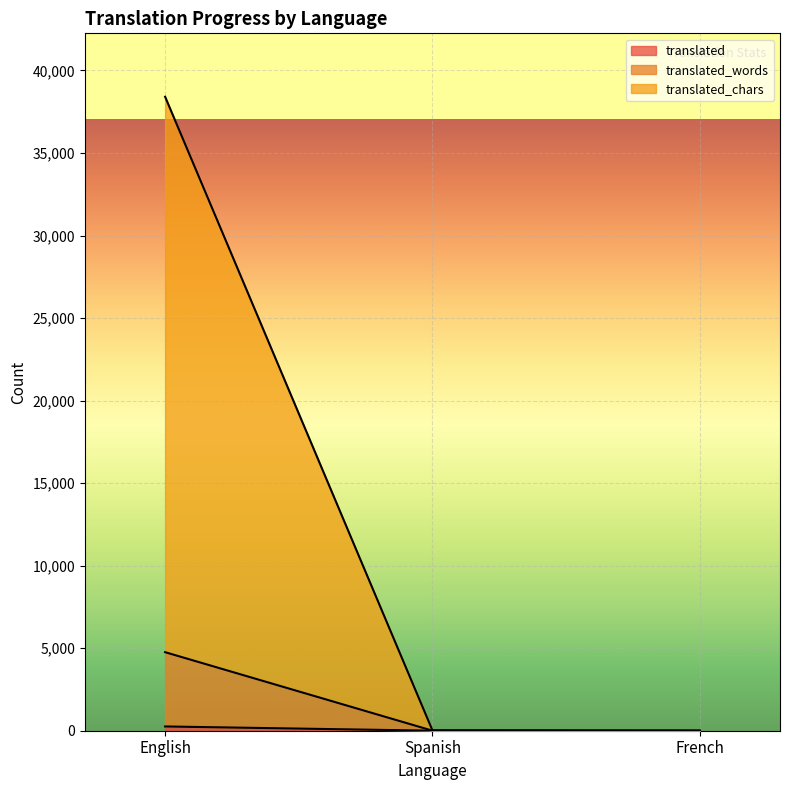

Which category has the lowest value in the translated series?

French